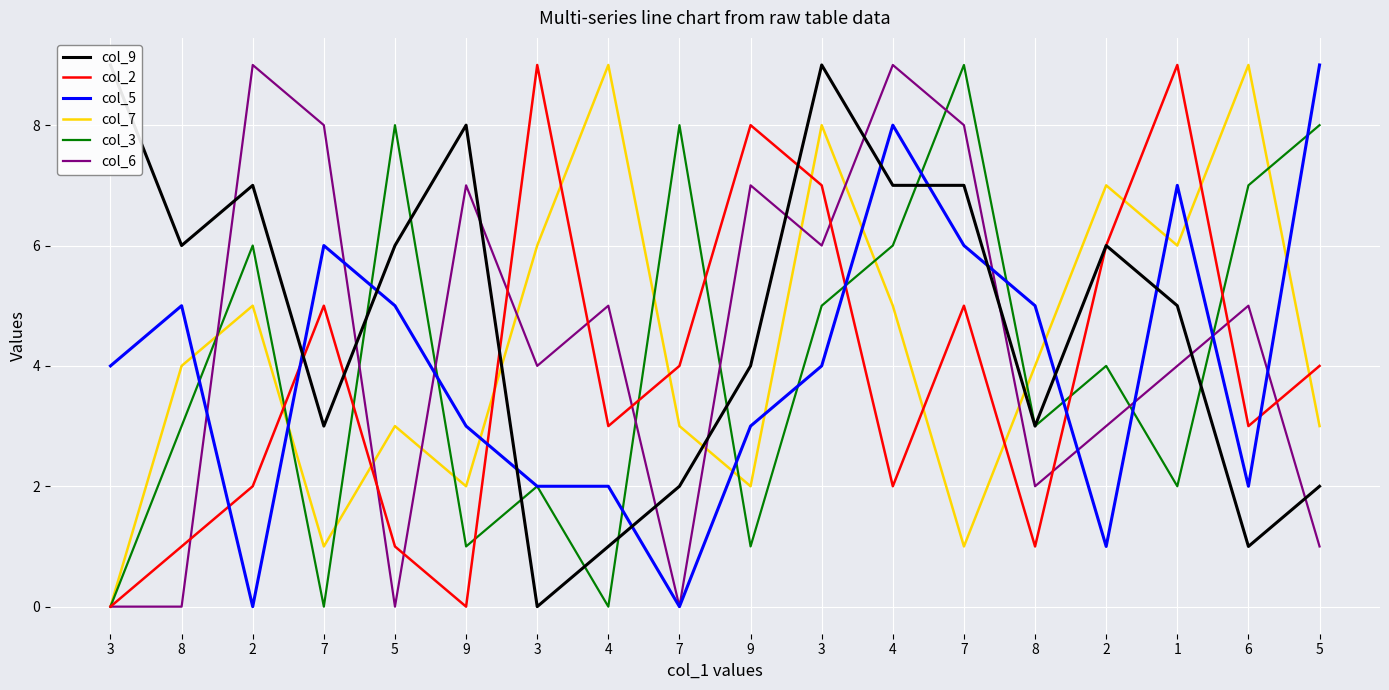

What is the sum of the col_3 values at 6 and 3?

12